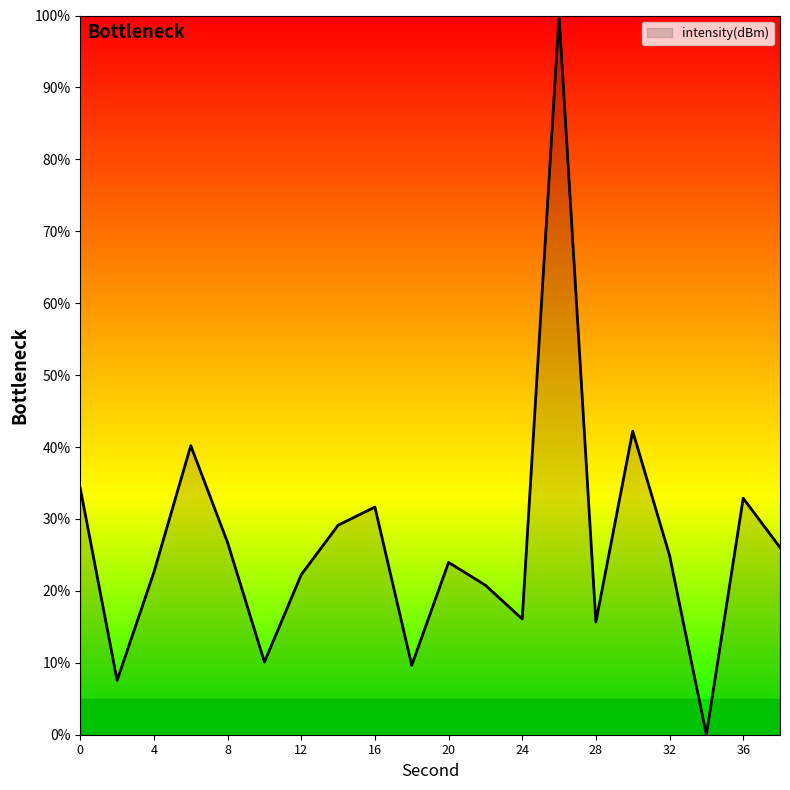

What is the maximum value shown in the chart?

100.0